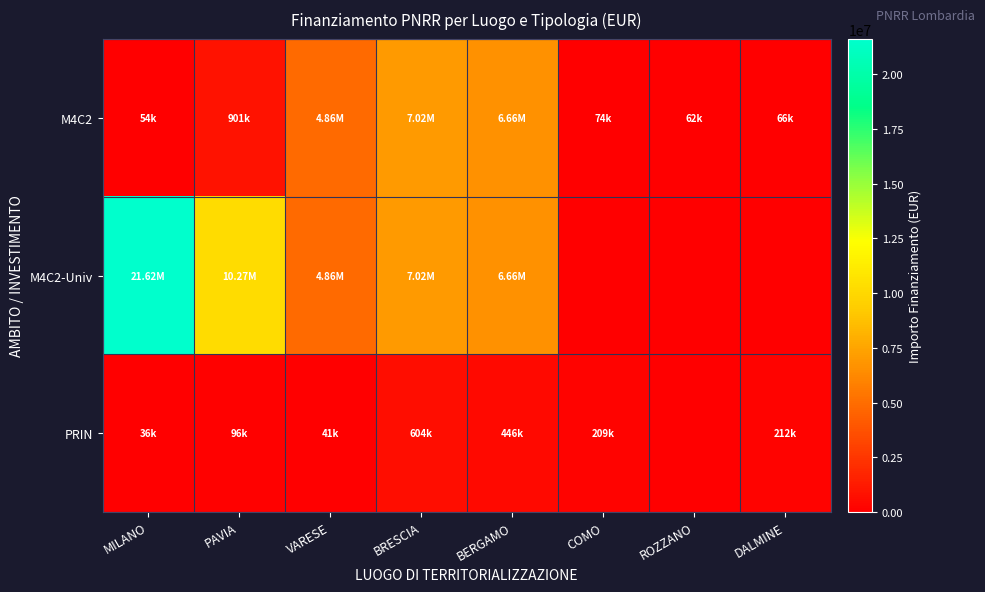

At how many categories does at least one series exceed 13241945?

1